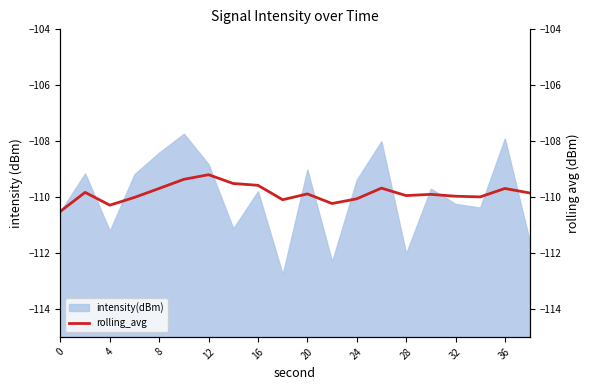

What is the greatest value displayed?

-109.2